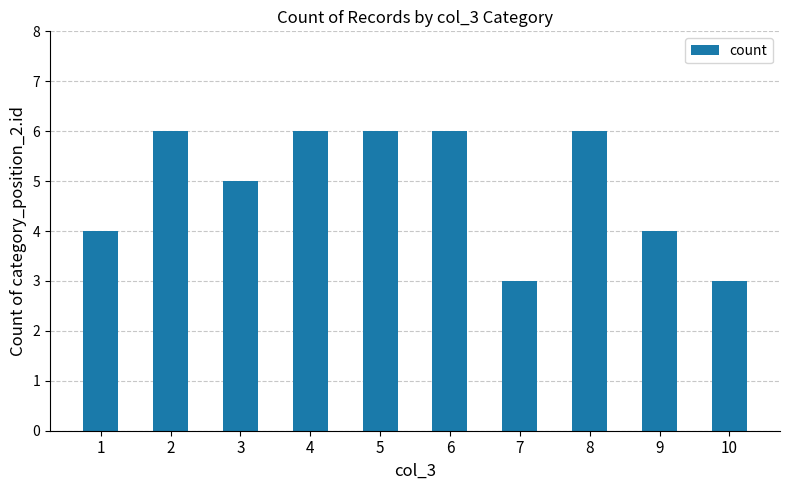

What is the average value?

5